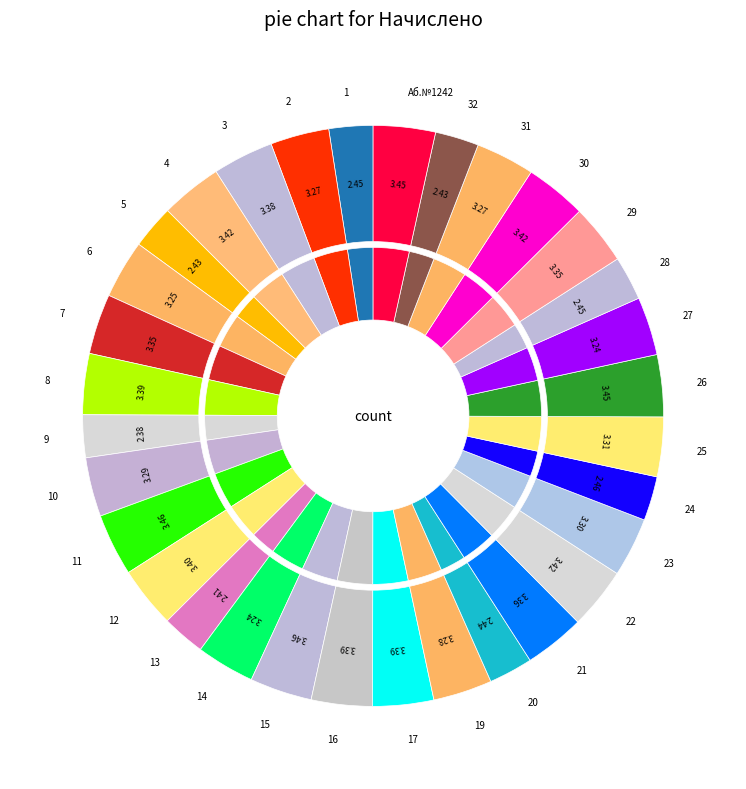

Do 22 and 7 together represent more than half of the pie?

No